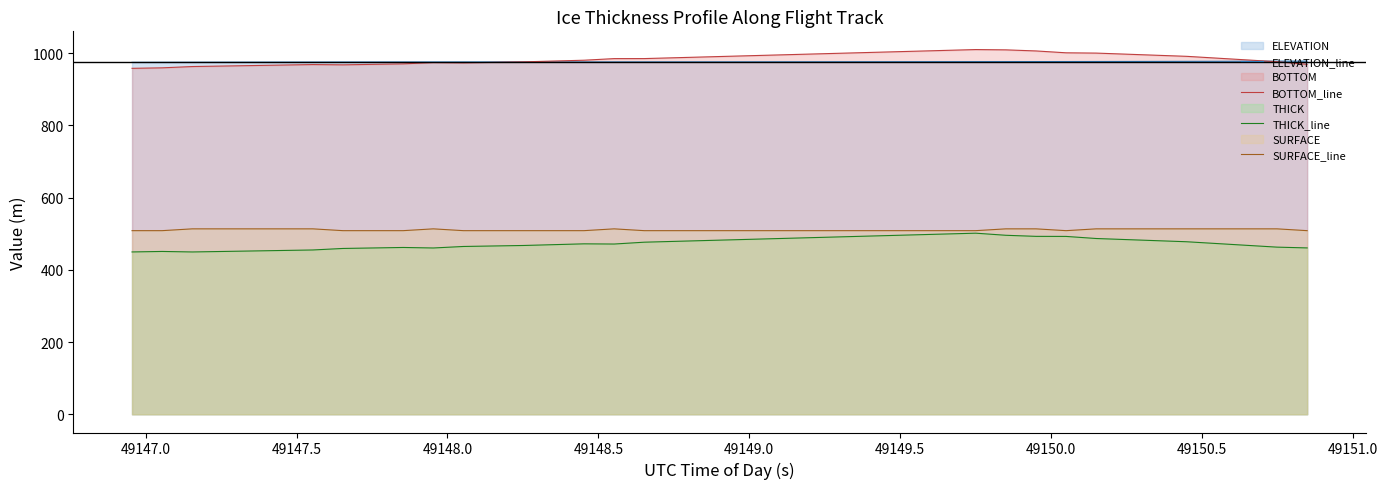

True or false: THICK_line and ELEVATION_line cross at least once.

False